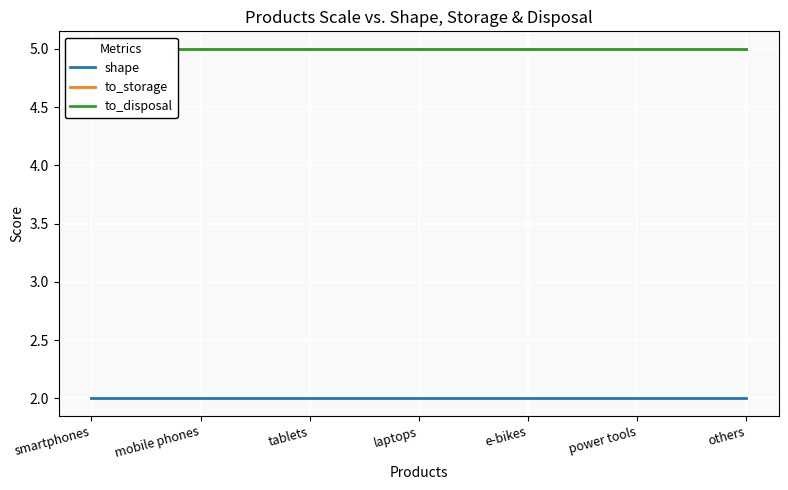

List the labels in order of to_disposal value, largest first.

smartphones, mobile phones, tablets, laptops, e-bikes, power tools, others